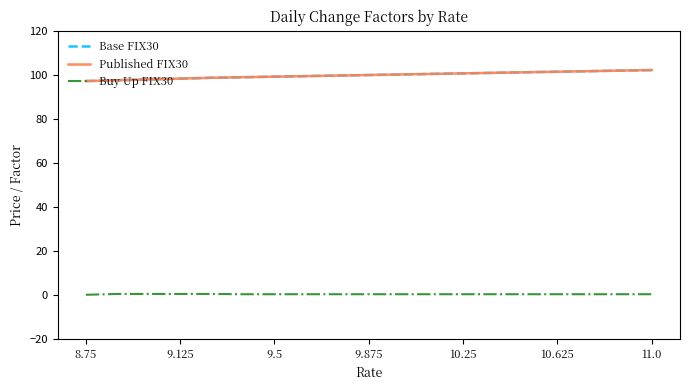

What is the value of the Published FIX30 point at the 17th from the left?

101.6